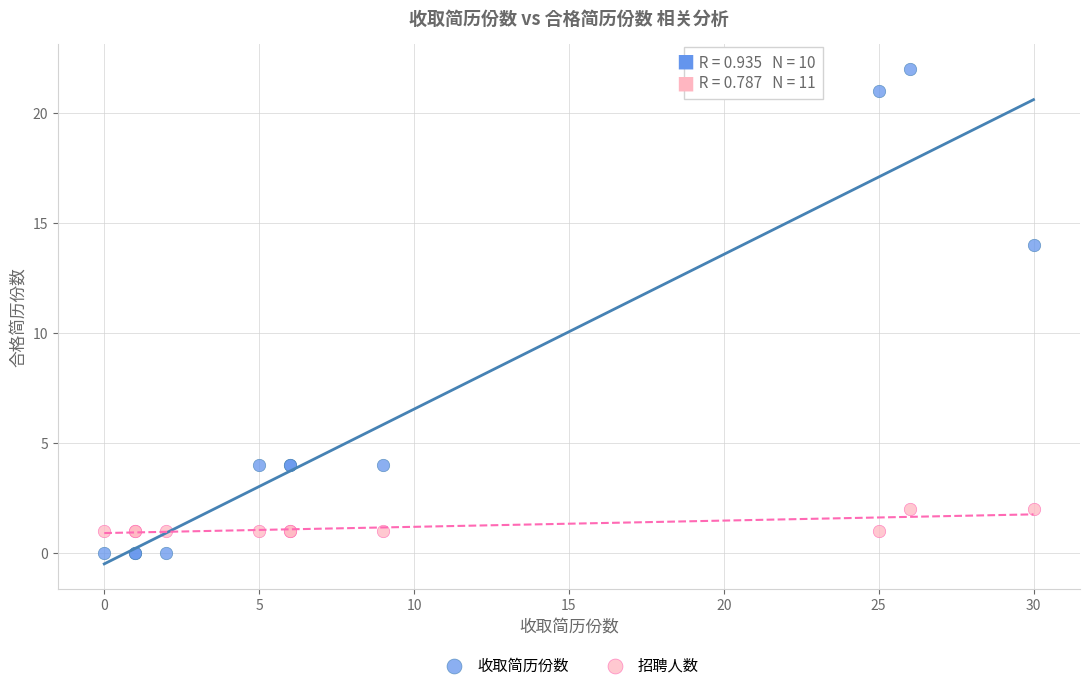

Which series has the widest spread of Y values?

收取简历份数